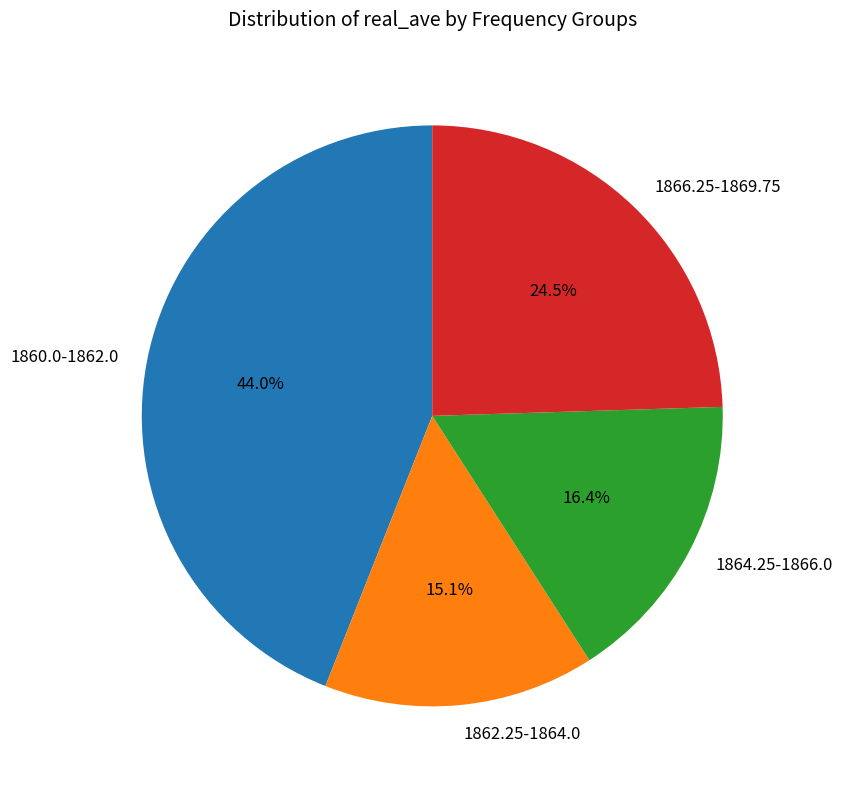

Does any single category account for the majority?

No